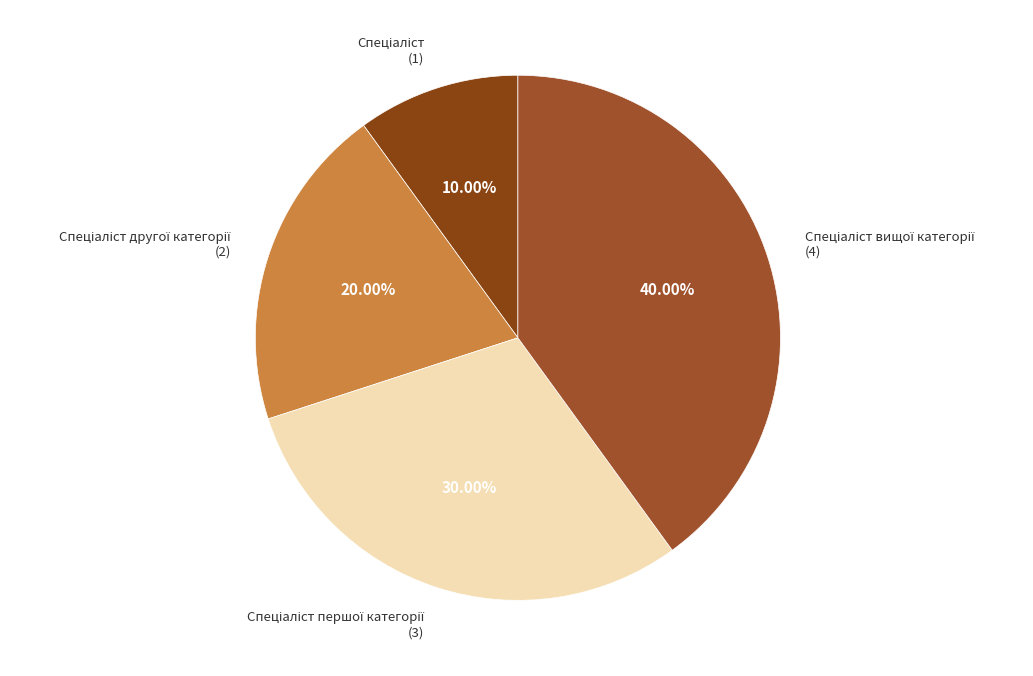

What is the smallest slice in the pie chart?

Спеціаліст